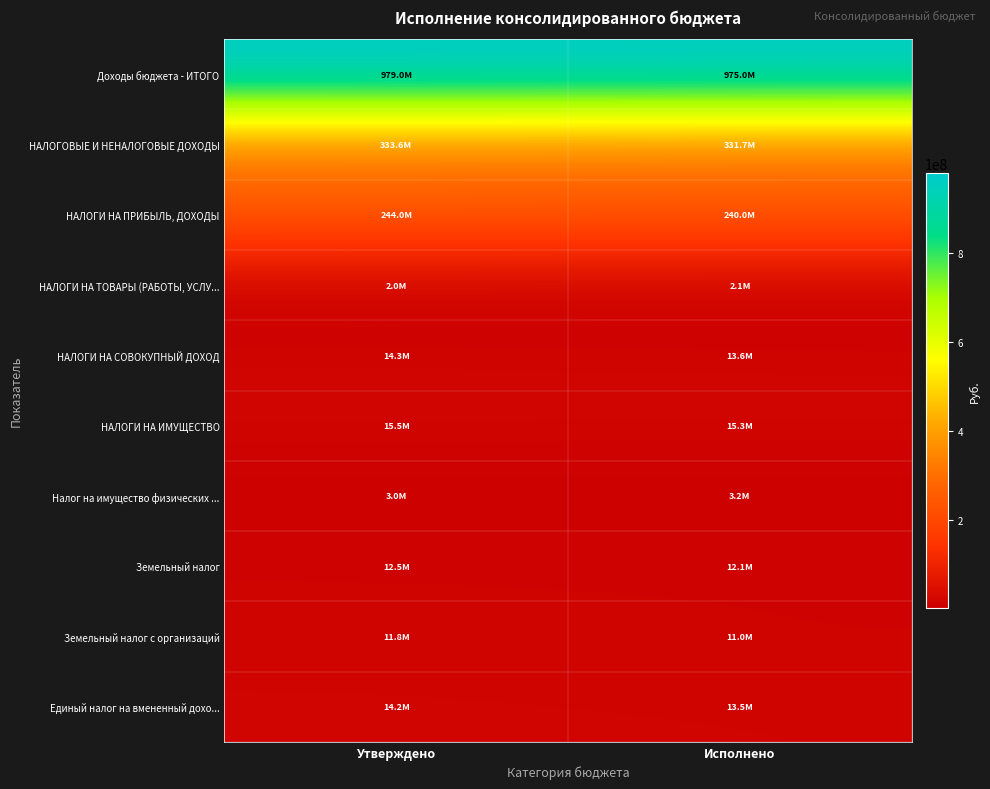

Rank the series at Утверждено from highest to lowest value.

Доходы бюджета - ИТОГО, НАЛОГОВЫЕ И НЕНАЛОГОВЫЕ ДОХОДЫ, НАЛОГИ НА ПРИБЫЛЬ, ДОХОДЫ, НАЛОГИ НА ИМУЩЕСТВО, НАЛОГИ НА СОВОКУПНЫЙ ДОХОД, Единый налог на вмененный дохо..., Земельный налог, Земельный налог с организаций, Налог на имущество физических ..., НАЛОГИ НА ТОВАРЫ (РАБОТЫ, УСЛУ...